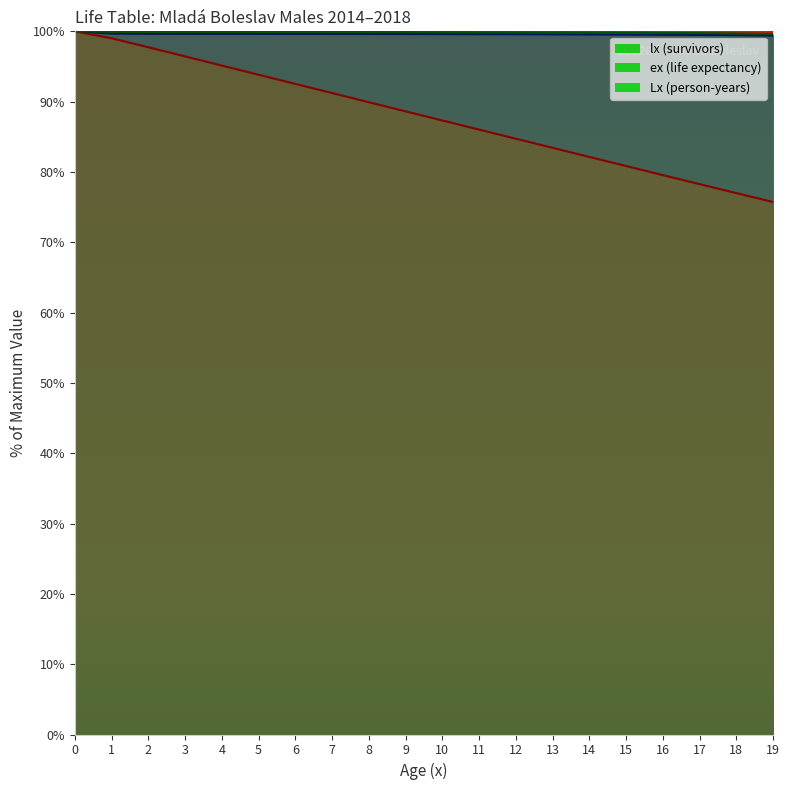

Between 14 and 8, which is larger?

8